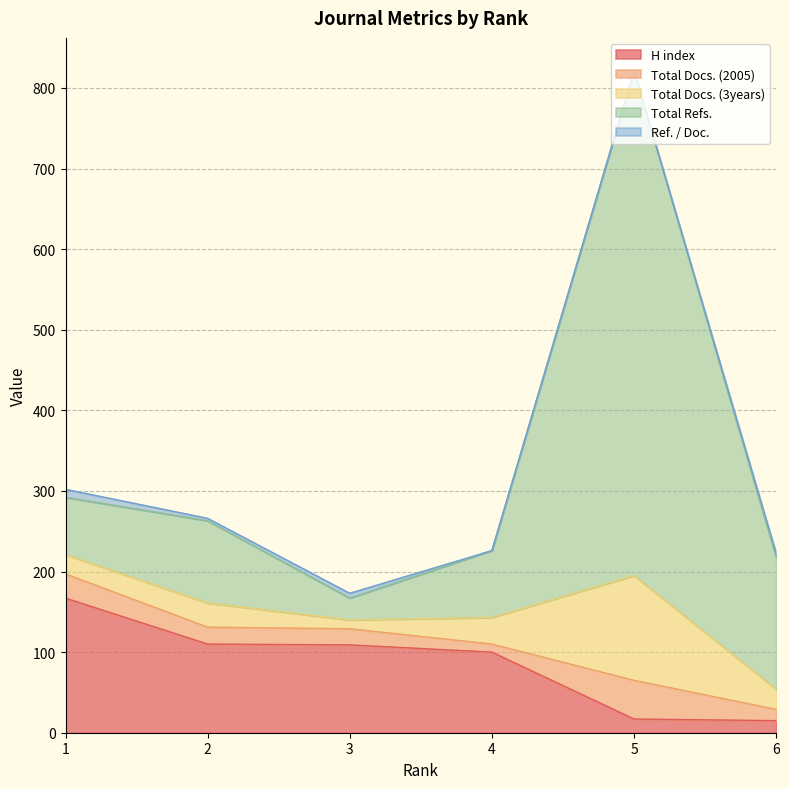

How many values in Ref. / Doc. are above zero?

4